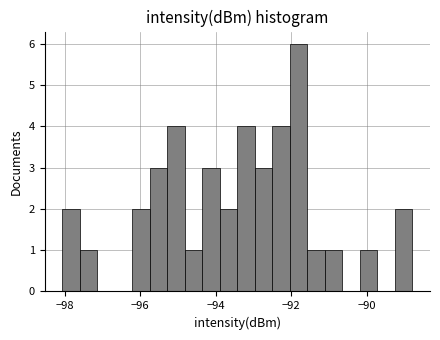

Around what value on the x-axis is the tallest bar? Give the approximate position of its centre, as read against the axis.

-91.8